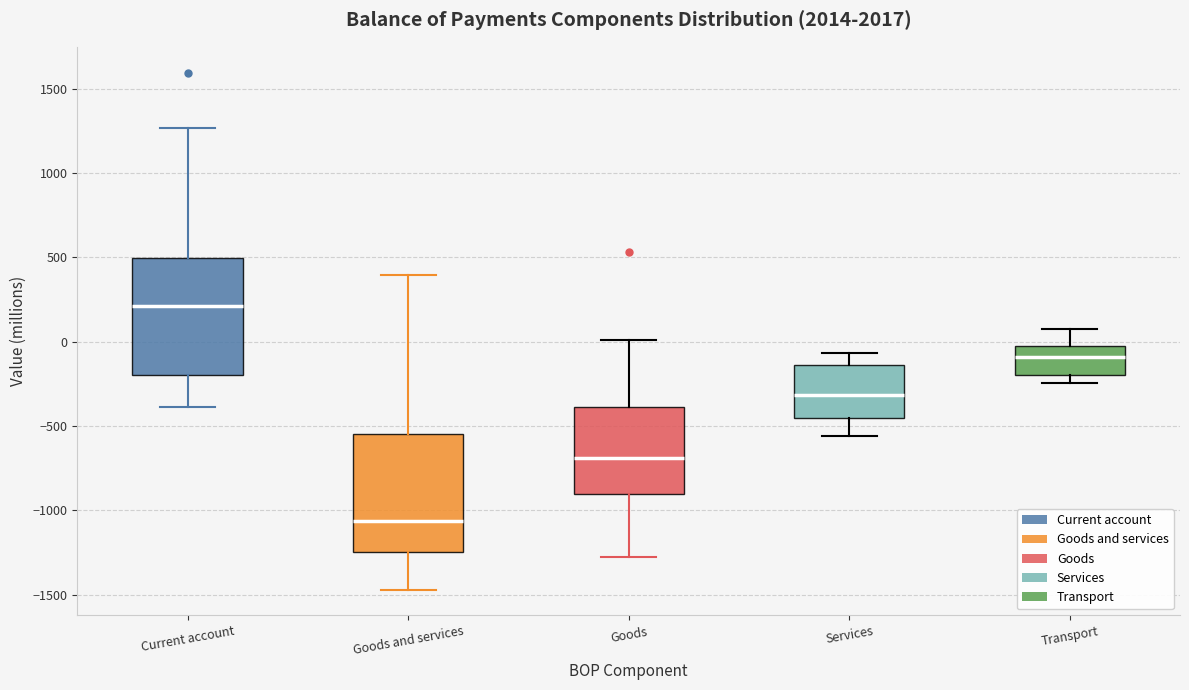

Which box has the lowest median line?

Goods and services